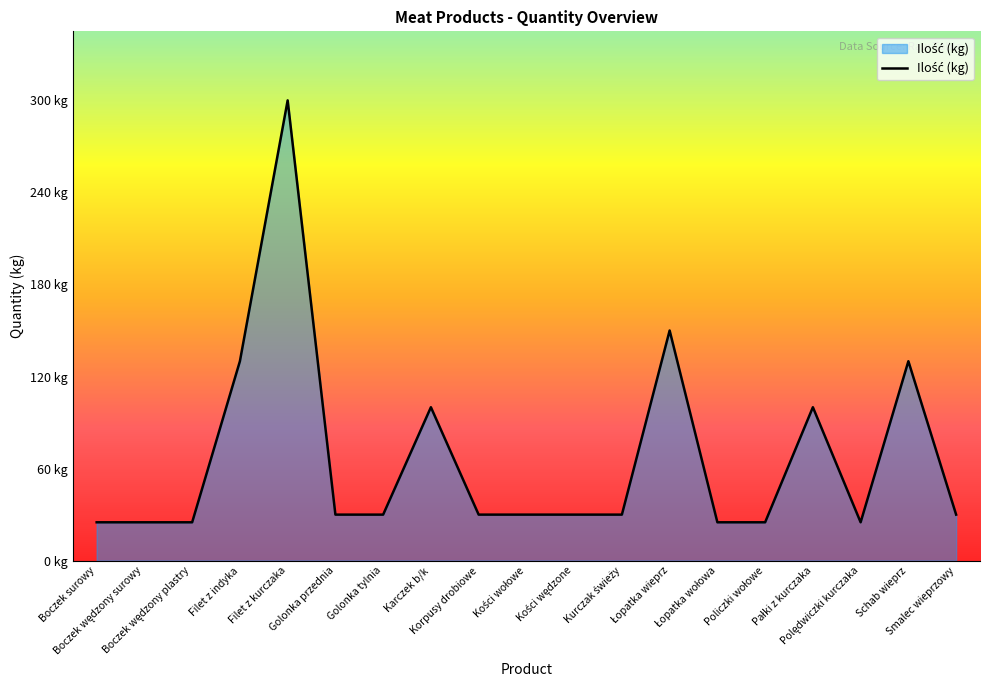

The chart shows a value of 25 at Polędwiczki kurczaka. True or false?

True